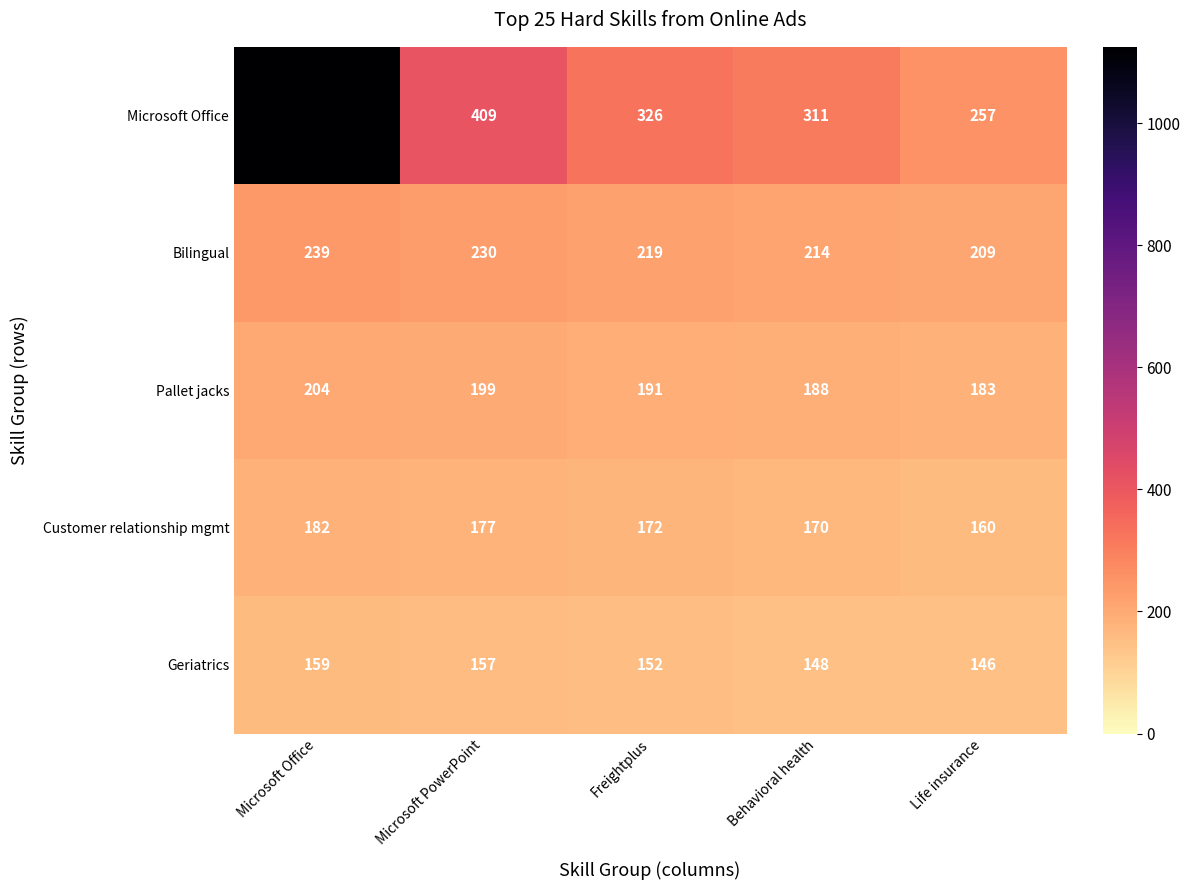

Between Microsoft Office and Freightplus, which series saw the biggest shift?

Microsoft Office